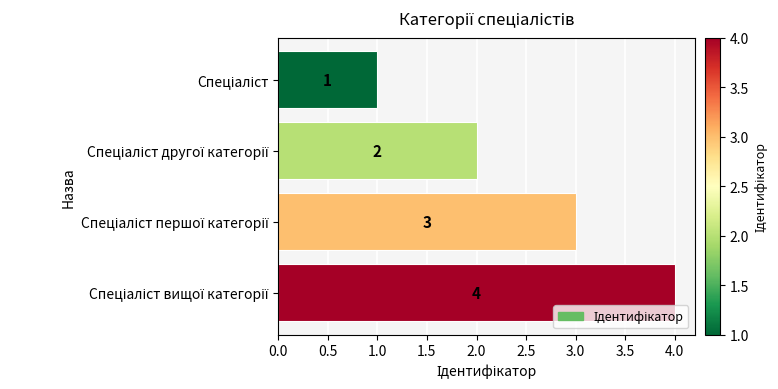

Count the values in the range 2 to 4.

3